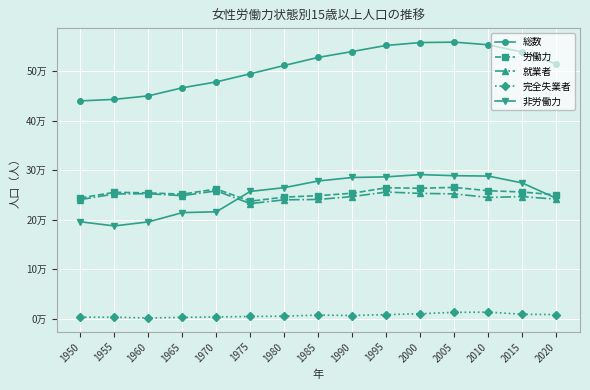

What are all the series names shown in the legend?

総数, 労働力, 就業者, 完全失業者, 非労働力